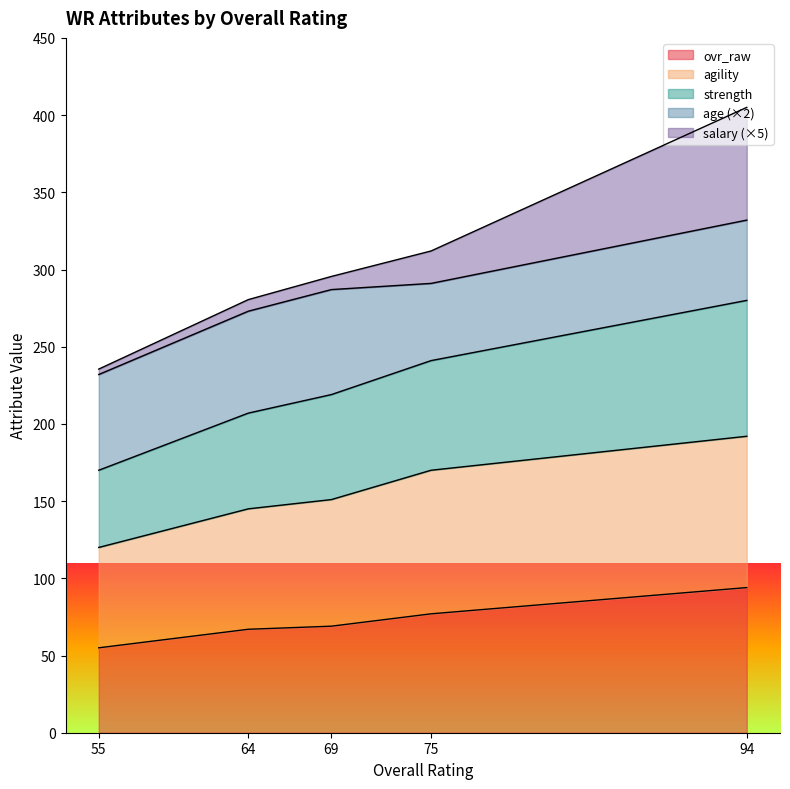

At which category is the sum across all series the highest?

94